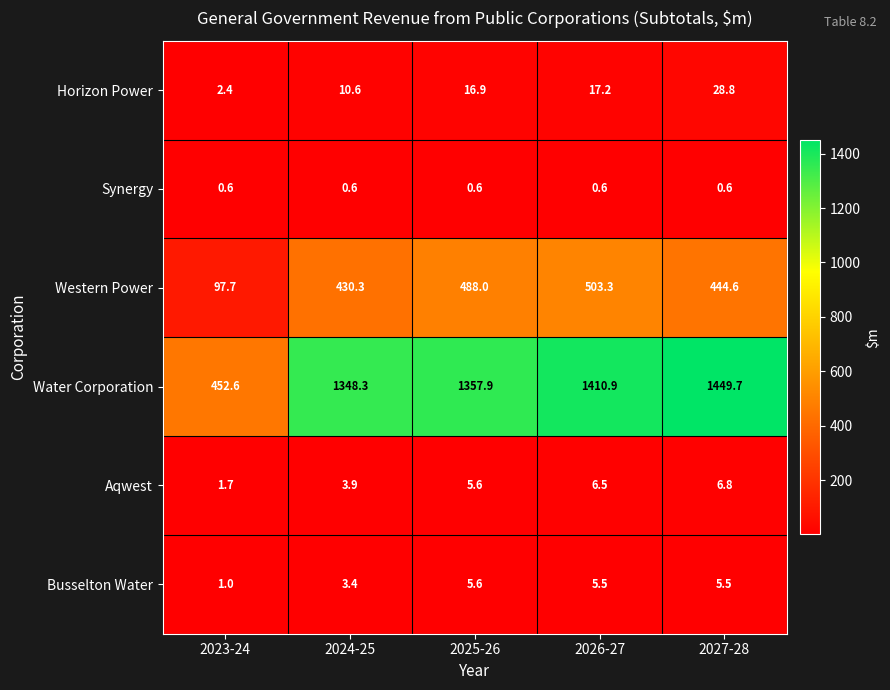

What is the highest value of the Horizon Power series?

28.8